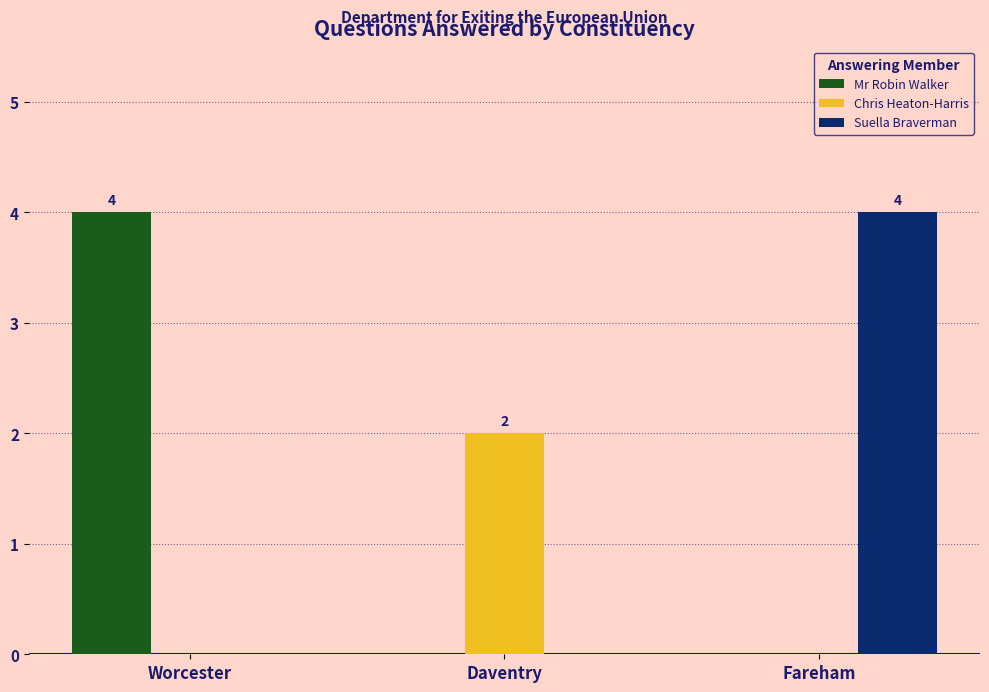

True or false: Suella Braverman has a value of 1 at Daventry.

False